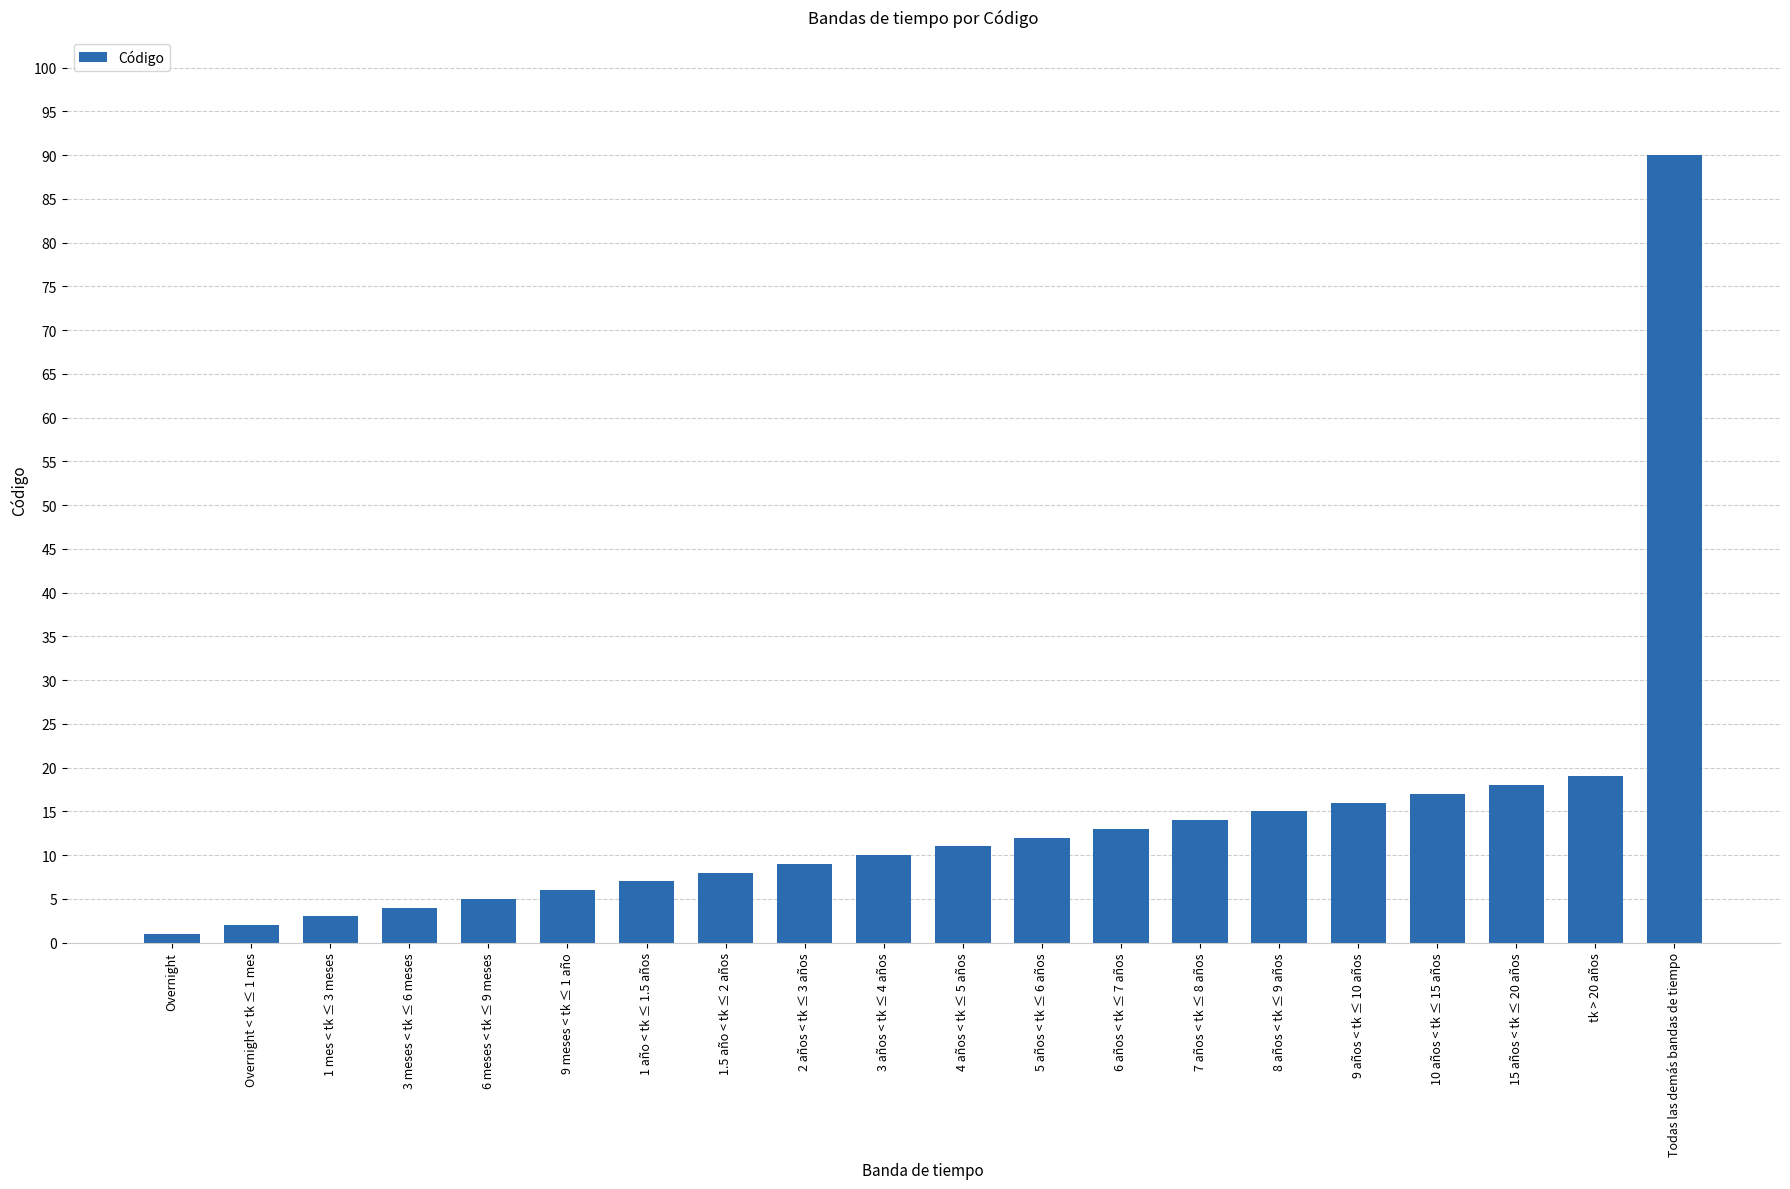

Approximately how many times larger is the value at 1 año < tk ≤ 1.5 años compared to 6 años < tk ≤ 7 años?

0.5